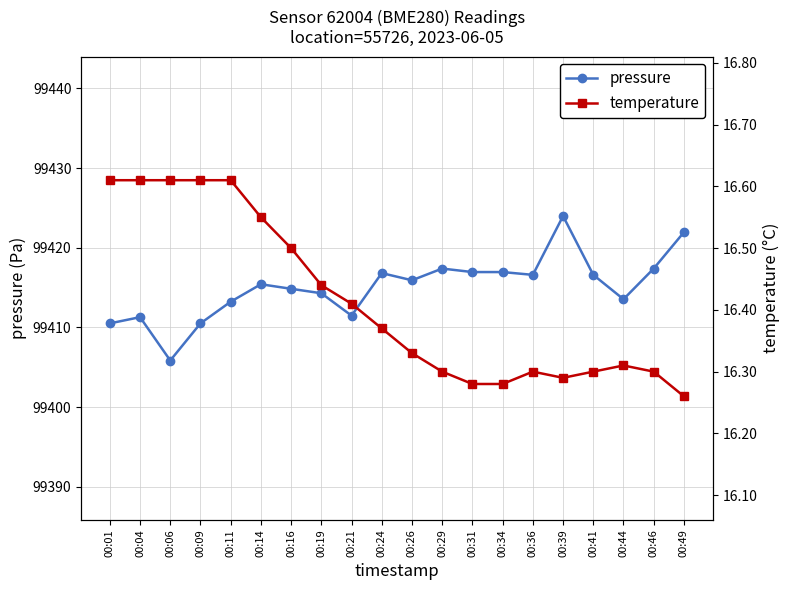

Does the chart have visible grid lines?

Yes